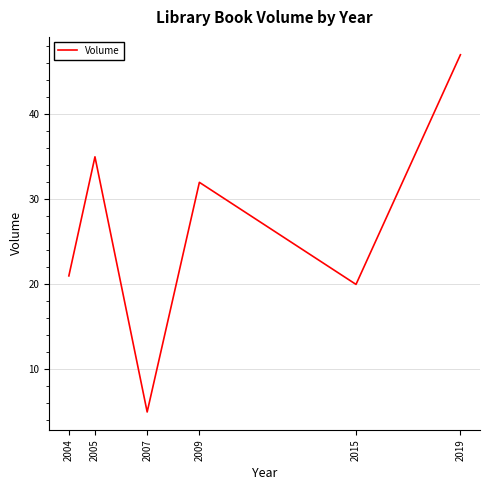

Reading left to right, transcribe all the data shown in this chart.

2004=21	2005=35	2007=5	2009=32	2015=20	2019=47